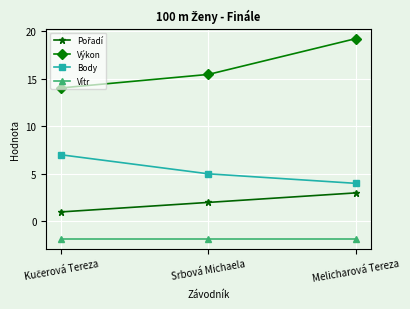

At which label is Body closest to 5?

Srbová Michaela